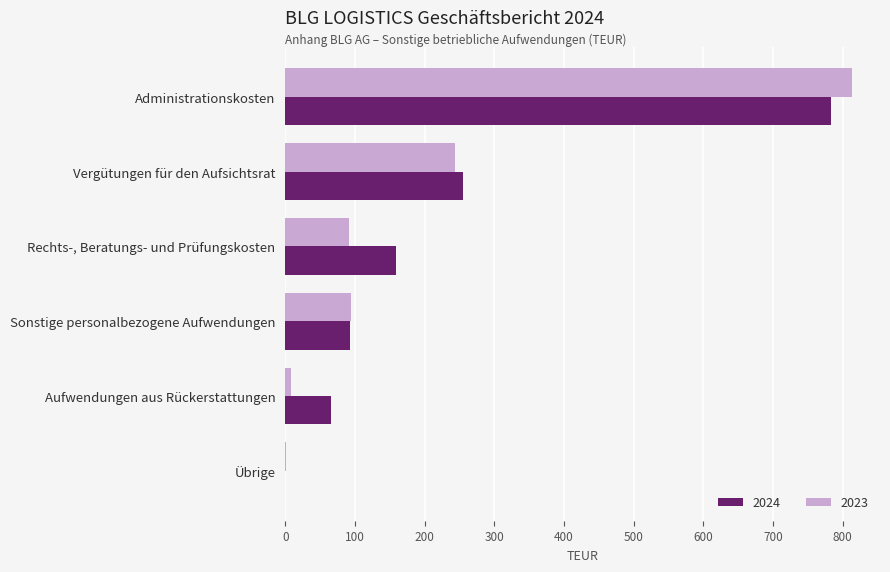

What is the spread (max minus min) of values at Rechts-, Beratungs- und Prüfungskosten?

68